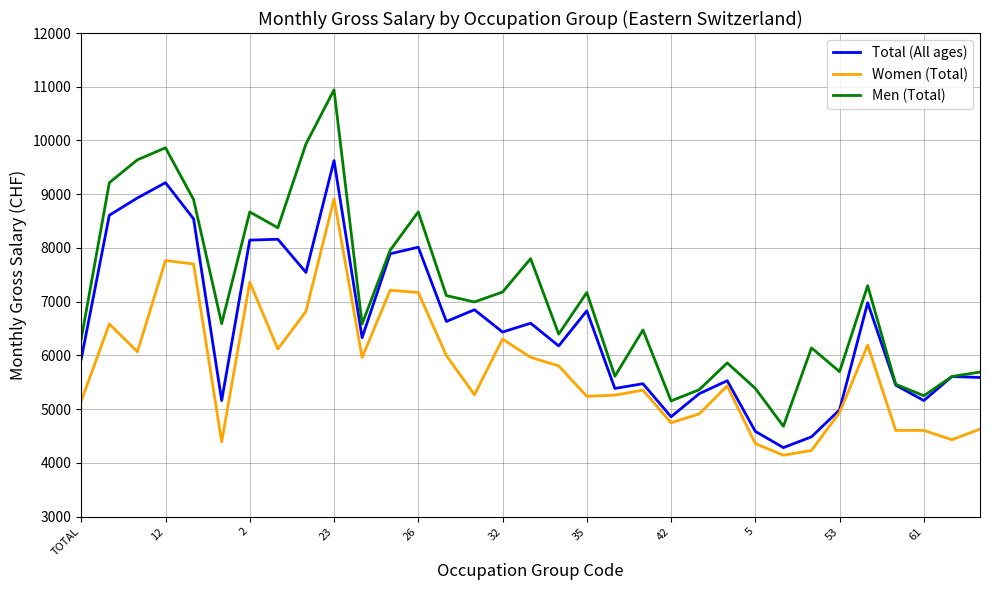

What is the maximum value shown in the chart?

10942